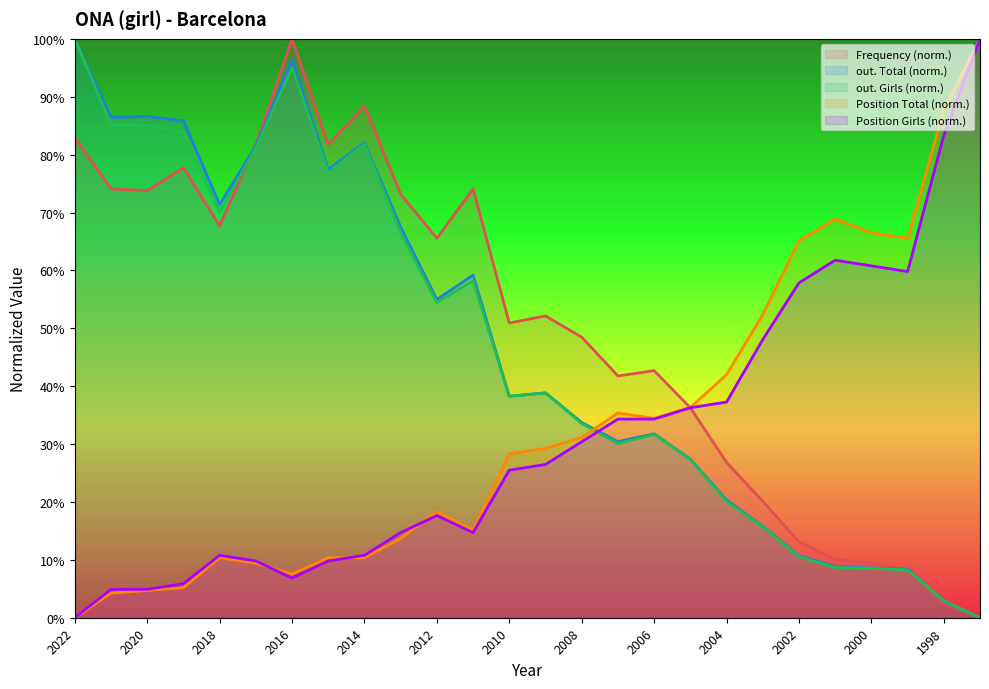

Reading right to left, transcribe all the data shown in this chart.

Frequency: 0.0	2.4	8.2	9.5	10.1	13.1	20.1	26.8	36.3	42.7	41.8	48.5	52.1	50.9	74.1	65.5	73.2	88.4	81.7	100.0	81.7	67.7	77.7	73.8	74.1	82.9
Position. Total: 100.0	87.7	65.6	66.5	68.9	65.1	52.4	42.0	36.3	34.4	35.4	31.1	29.2	28.3	15.1	18.4	13.7	10.4	10.4	7.5	9.4	10.4	5.2	4.7	4.2	0.0
Position. Girls: 100.0	83.3	59.8	60.8	61.8	57.8	48.0	37.3	36.3	34.3	34.3	30.4	26.5	25.5	14.7	17.6	14.7	10.8	9.8	6.9	9.8	10.8	5.9	4.9	4.9	0.0
out. Total: 0.0	2.9	8.4	8.6	8.9	10.7	15.8	20.3	27.4	31.8	30.4	33.7	38.9	38.3	59.2	55.0	67.5	82.1	77.4	96.4	81.5	71.4	85.8	86.6	86.4	100.0
out. Girls: 0.0	3.0	8.2	8.5	8.7	10.6	15.7	20.1	27.3	31.7	30.1	33.6	38.8	38.3	58.2	54.4	66.5	81.9	76.9	95.0	81.1	70.1	83.9	85.0	85.2	100.0